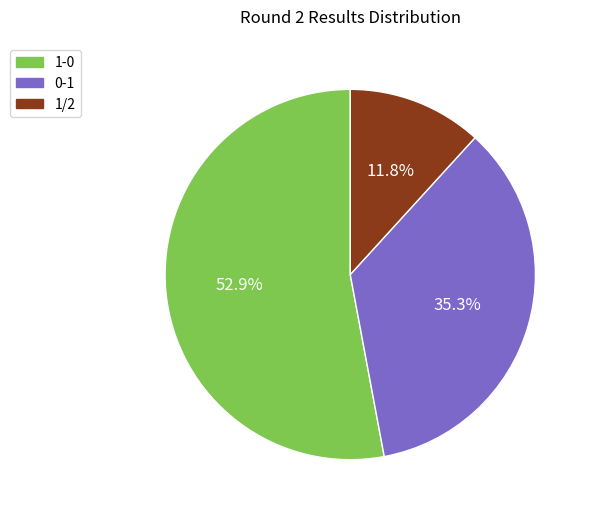

Combined, do 0-1 and 1/2 account for over 50%?

No